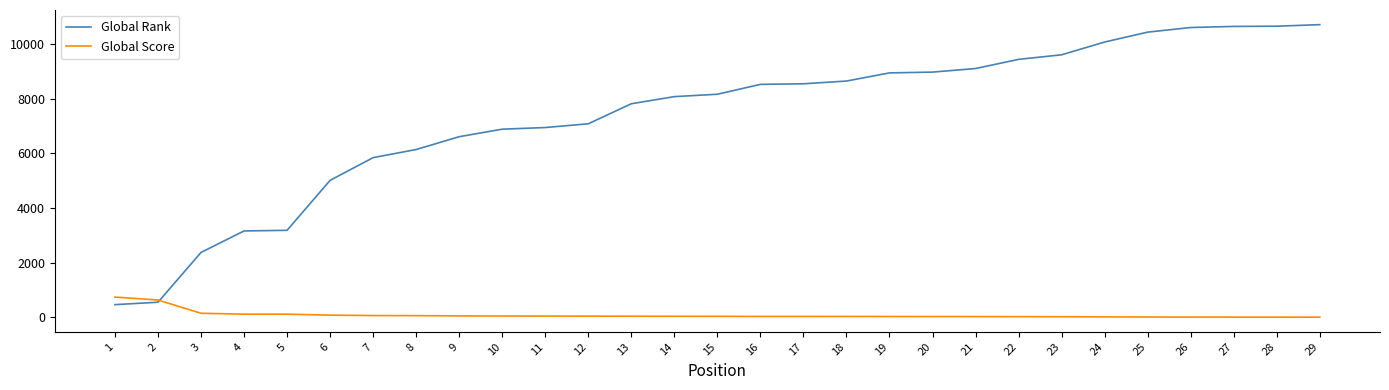

Which series changed the most between 3 and 15?

Global Rank